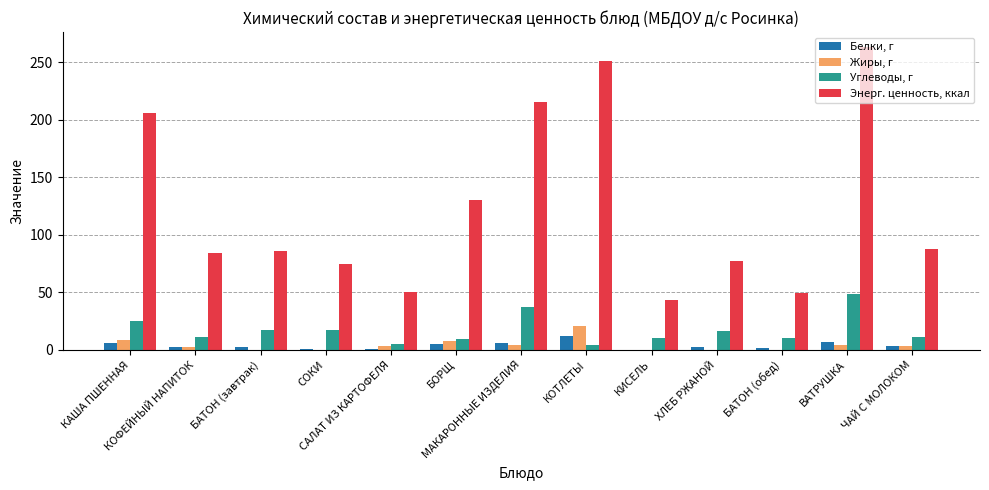

What is the total value across all series at ХЛЕБ РЖАНОЙ?

96.5